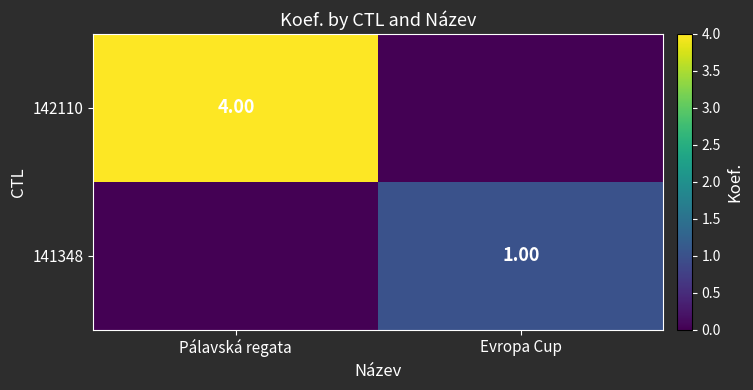

How many distinct data groups are displayed?

2